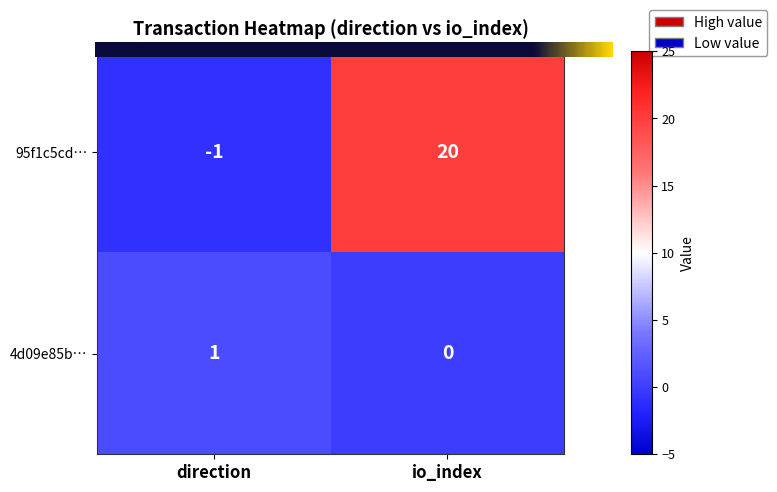

What is the greatest value displayed?

20